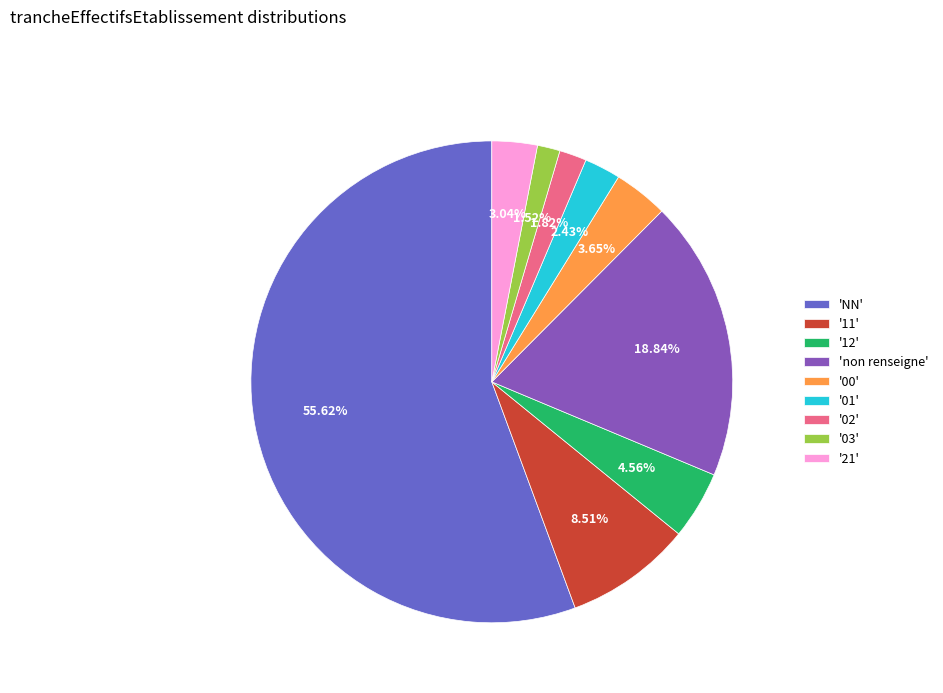

Count the number of slices in the pie.

9